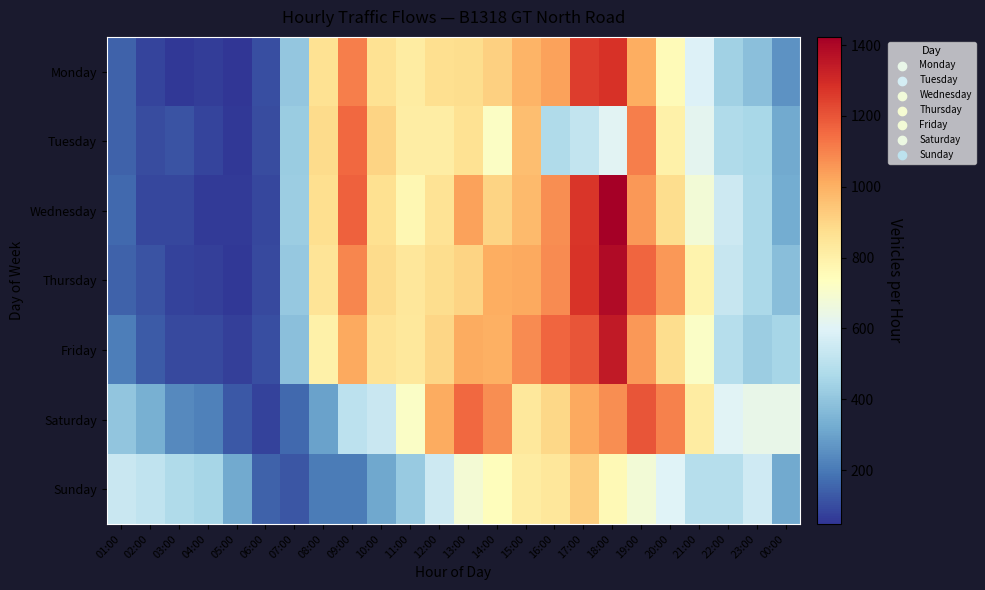

Reading left to right, extract all data points from this chart.

Monday: 01:00=147	02:00=83	03:00=55	04:00=69	05:00=48	06:00=104	07:00=403	08:00=864	09:00=1110	10:00=862	11:00=820	12:00=873	13:00=879	14:00=916	15:00=990	16:00=1032	17:00=1253	18:00=1278	19:00=1005	20:00=753	21:00=592	22:00=436	23:00=386	00:00=260
Tuesday: 01:00=145	02:00=97	03:00=114	04:00=84	05:00=58	06:00=100	07:00=423	08:00=884	09:00=1158	10:00=903	11:00=812	12:00=811	13:00=860	14:00=722	15:00=964	16:00=476	17:00=525	18:00=611	19:00=1111	20:00=798	21:00=621	22:00=476	23:00=459	00:00=318
Wednesday: 01:00=165	02:00=86	03:00=86	04:00=64	05:00=59	06:00=90	07:00=429	08:00=874	09:00=1175	10:00=865	11:00=769	12:00=858	13:00=1032	14:00=904	15:00=974	16:00=1077	17:00=1271	18:00=1423	19:00=1053	20:00=876	21:00=677	22:00=550	23:00=466	00:00=323
Thursday: 01:00=149	02:00=115	03:00=76	04:00=72	05:00=55	06:00=95	07:00=408	08:00=850	09:00=1095	10:00=882	11:00=839	12:00=879	13:00=904	14:00=1008	15:00=1016	16:00=1081	17:00=1275	18:00=1390	19:00=1165	20:00=1054	21:00=785	22:00=533	23:00=463	00:00=381
Friday: 01:00=212	02:00=132	03:00=92	04:00=92	05:00=70	06:00=107	07:00=384	08:00=797	09:00=1019	10:00=857	11:00=835	12:00=900	13:00=1012	14:00=1001	15:00=1083	16:00=1163	17:00=1200	18:00=1345	19:00=1054	20:00=880	21:00=715	22:00=489	23:00=425	00:00=452
Saturday: 01:00=399	02:00=334	03:00=239	04:00=217	05:00=128	06:00=80	07:00=162	08:00=300	09:00=509	10:00=539	11:00=715	12:00=1013	13:00=1156	14:00=1074	15:00=833	16:00=896	17:00=1018	18:00=1076	19:00=1198	20:00=1105	21:00=819	22:00=603	23:00=635	00:00=635
Sunday: 01:00=542	02:00=519	03:00=474	04:00=451	05:00=318	06:00=149	07:00=118	08:00=207	09:00=206	10:00=314	11:00=414	12:00=552	13:00=684	14:00=744	15:00=818	16:00=841	17:00=923	18:00=758	19:00=678	20:00=596	21:00=492	22:00=489	23:00=555	00:00=321